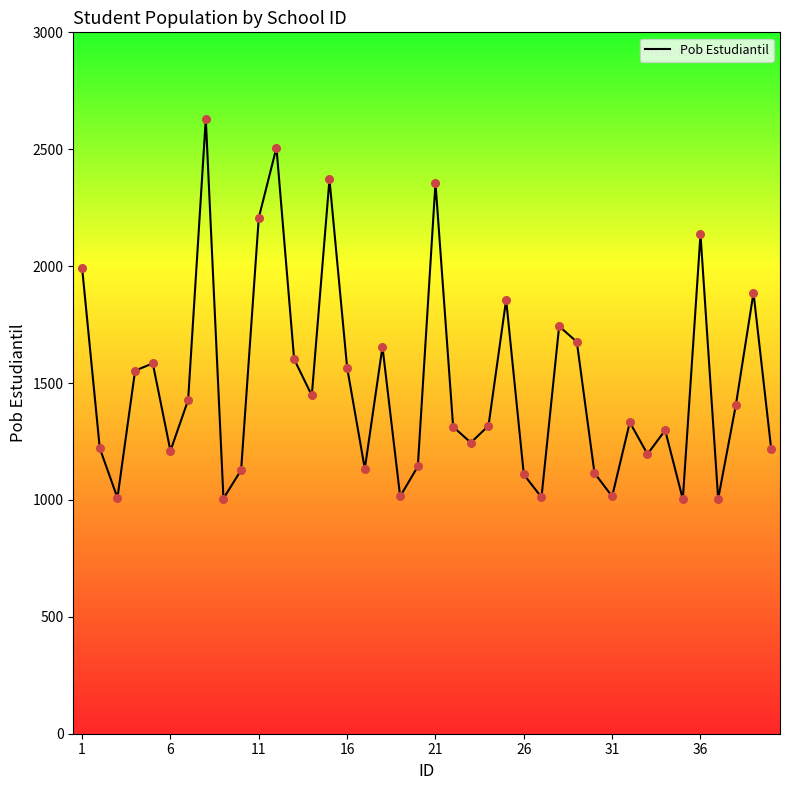

What is the maximum value shown in the chart?

2630